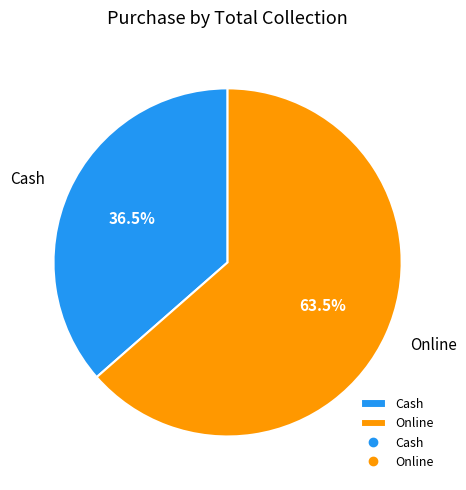

What is the largest slice in the pie chart?

Online